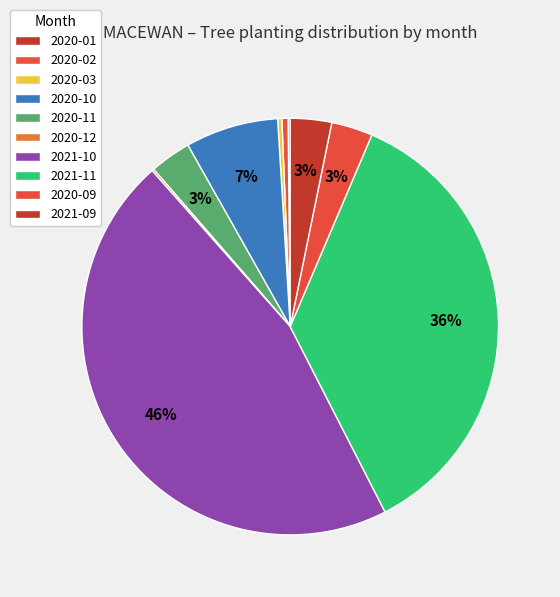

To the nearest percent, what percentage of the pie is 2020-10?

7%